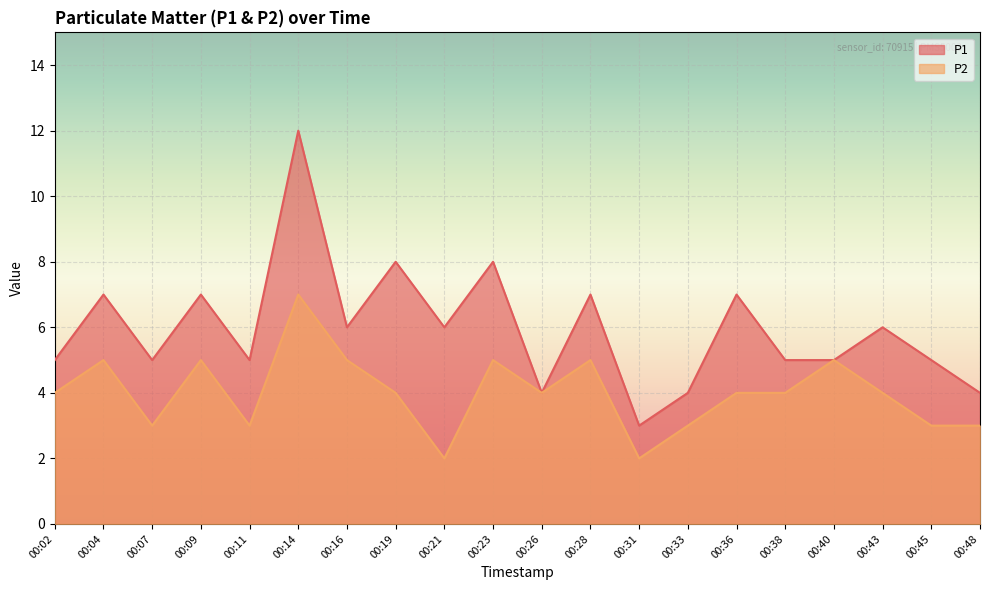

What is the lowest value of the P1 series?

3